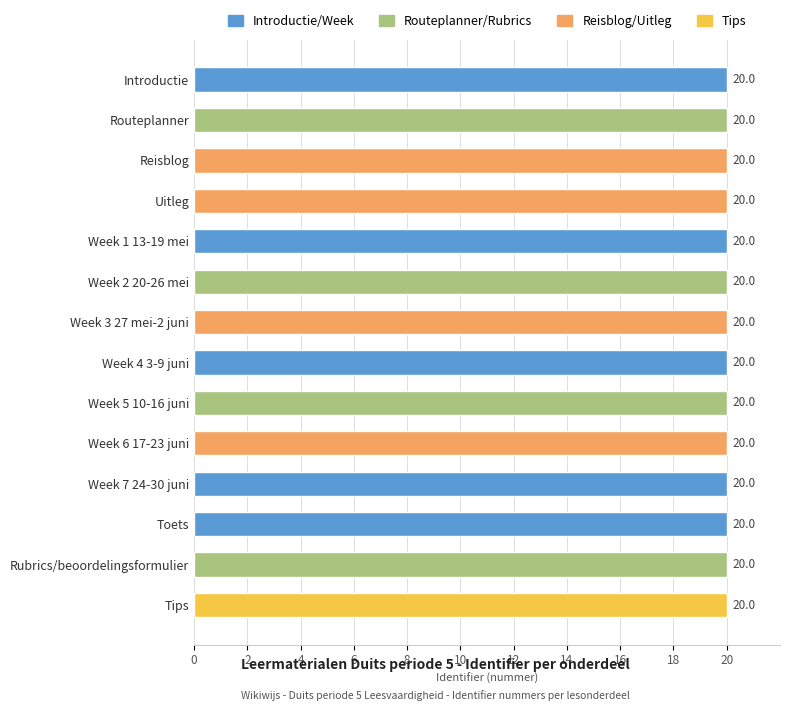

Is it true that the value at Tips is 11.2?

False